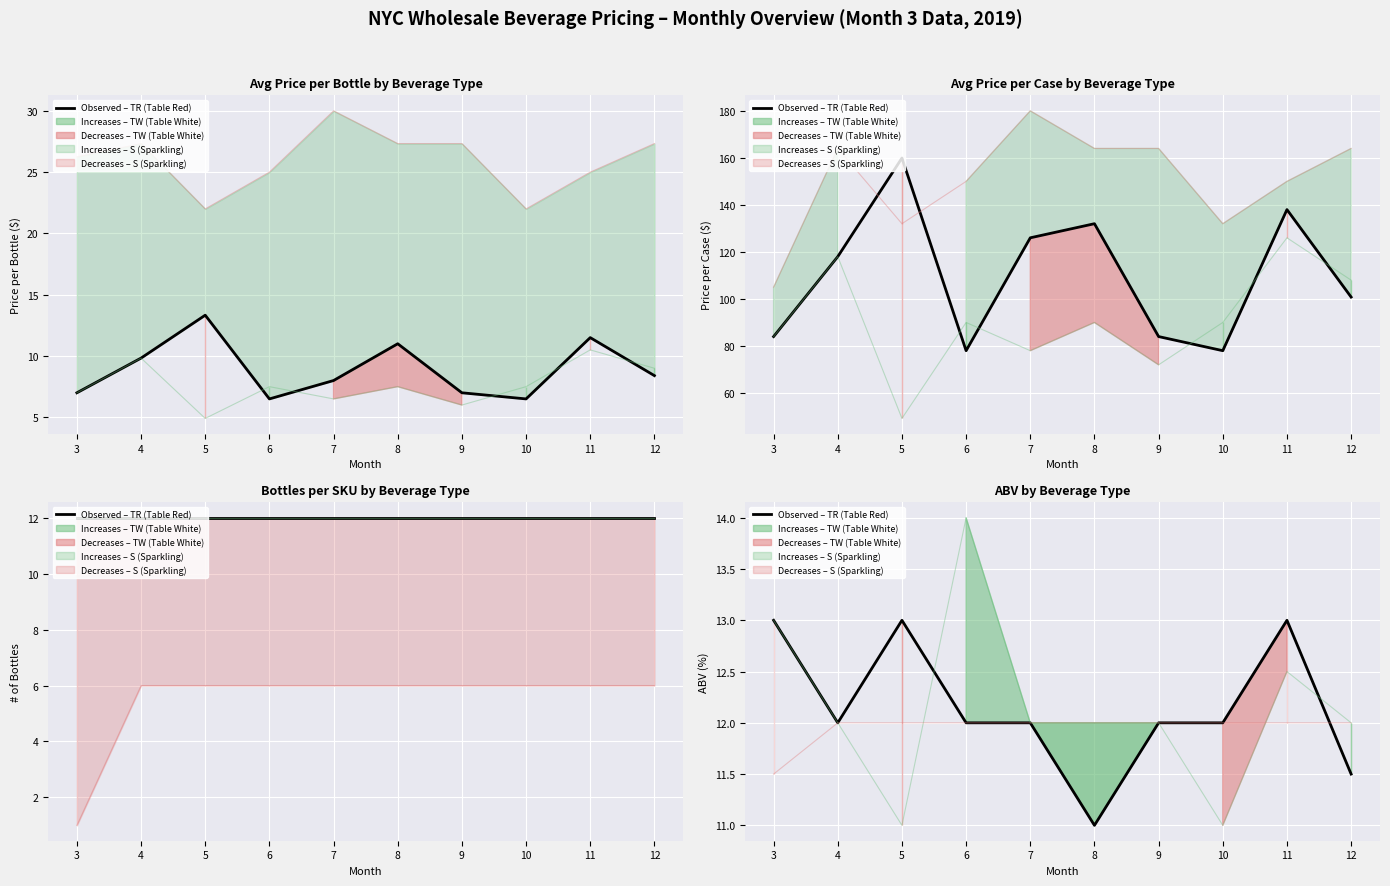

What is the sum of all values?

121.5